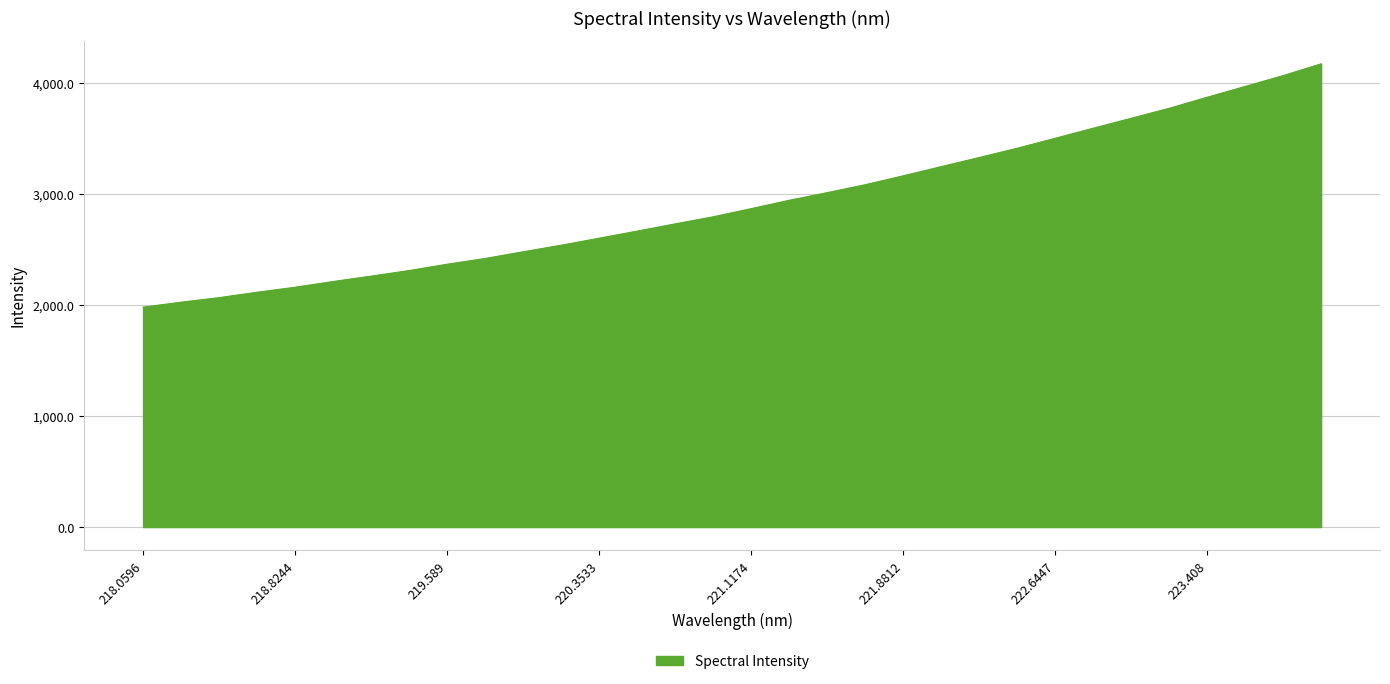

What is the greatest value displayed?

4175.3